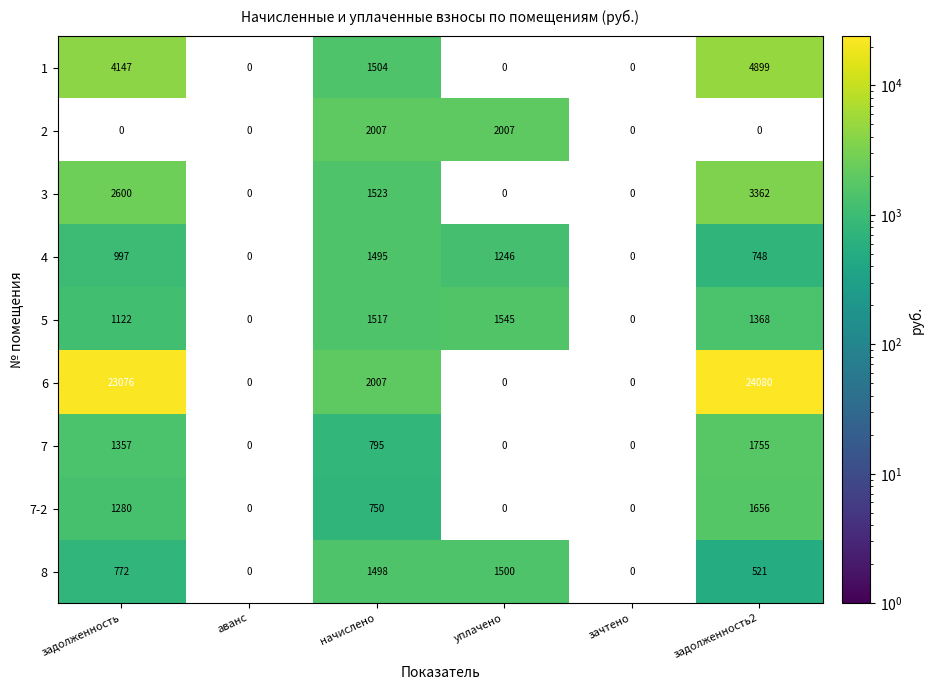

Which has a higher value, задолженность or задолженность2?

задолженность2